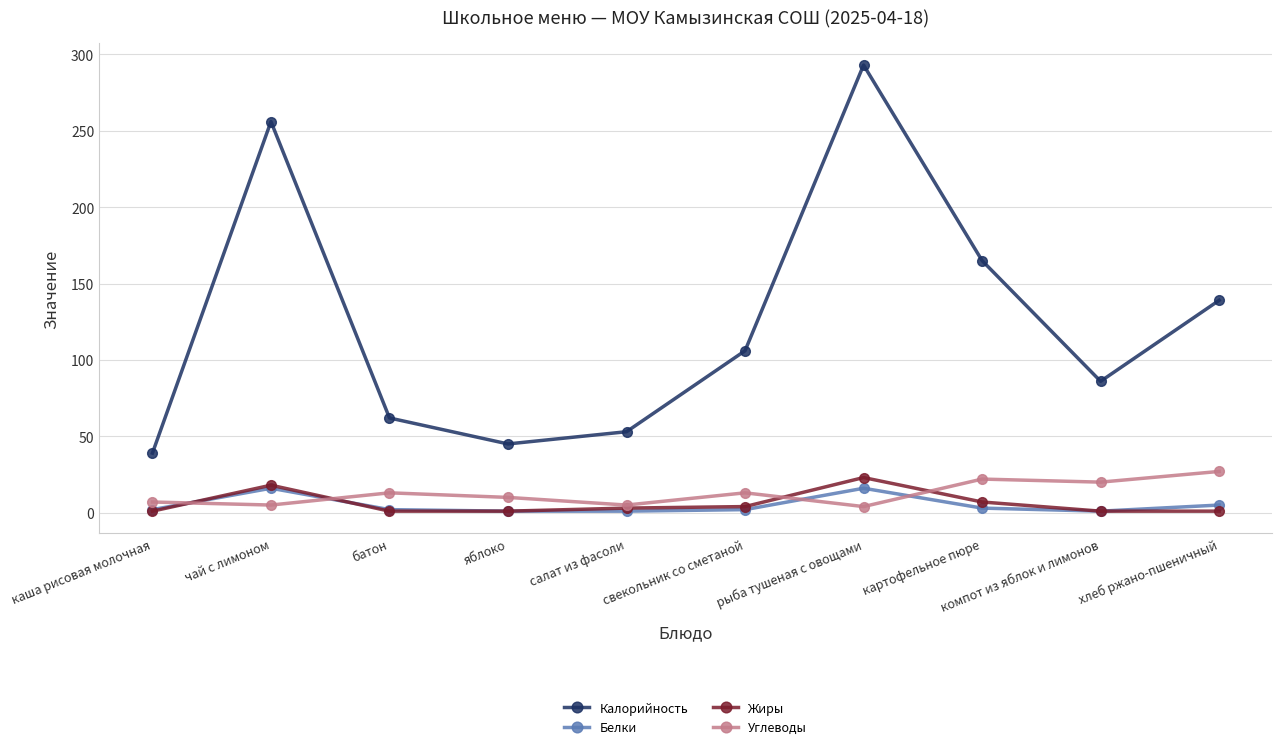

Does the chart display data point markers on the line(s)?

Yes